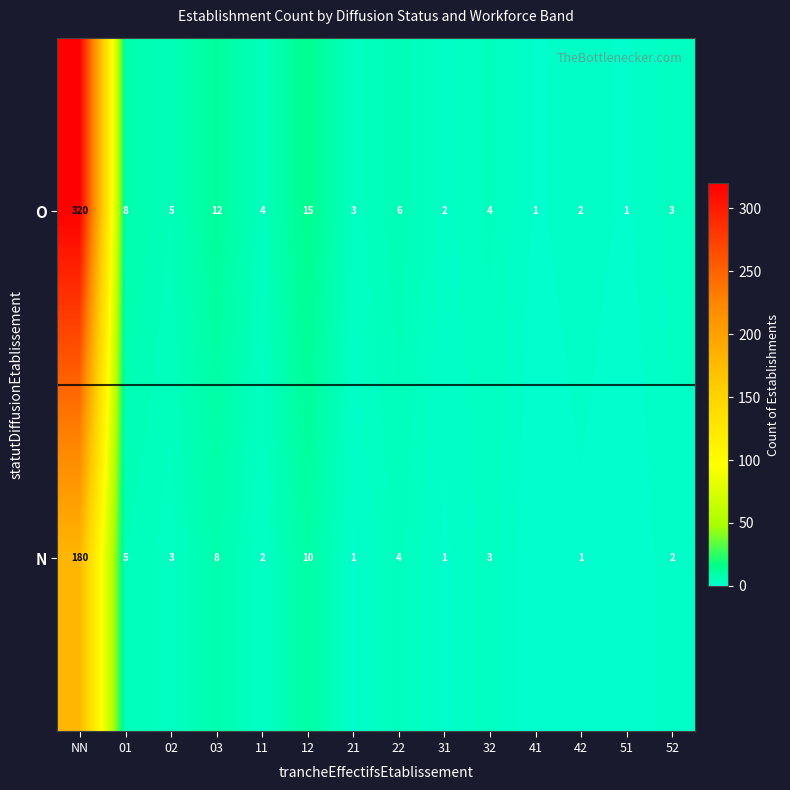

What is the sum of all O values?

386